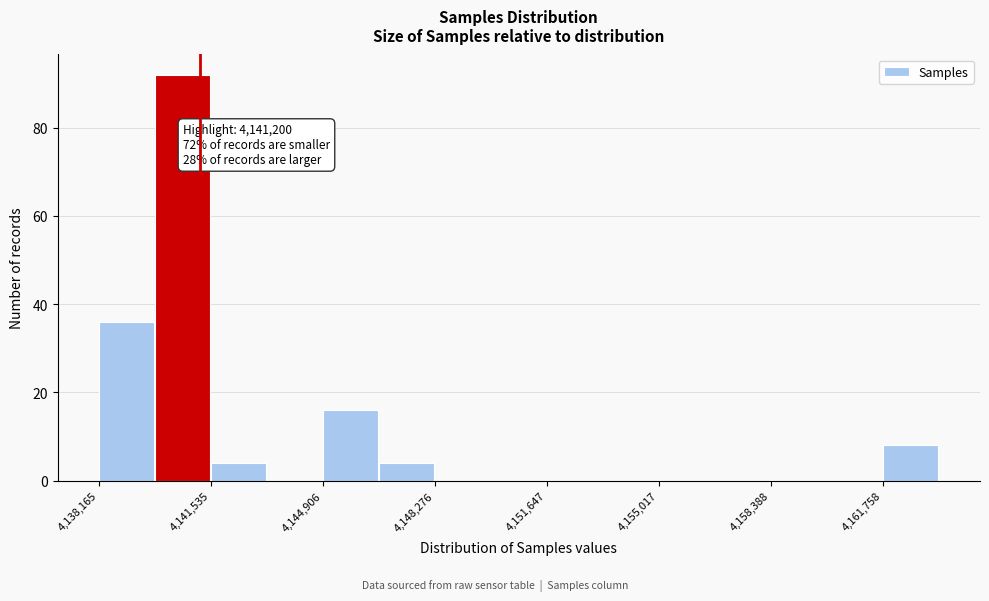

Read against the x-axis, roughly where is the centre of the tallest bar?

4140500